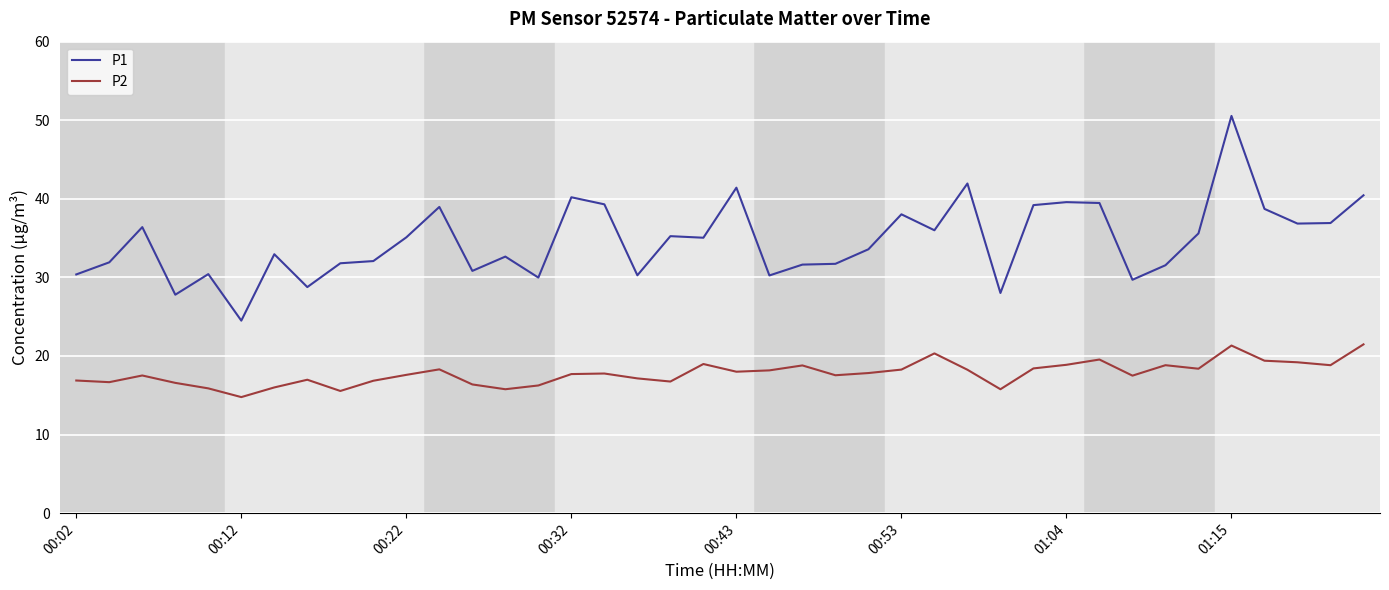

List the series in order of their peak value, lowest first.

P2, P1